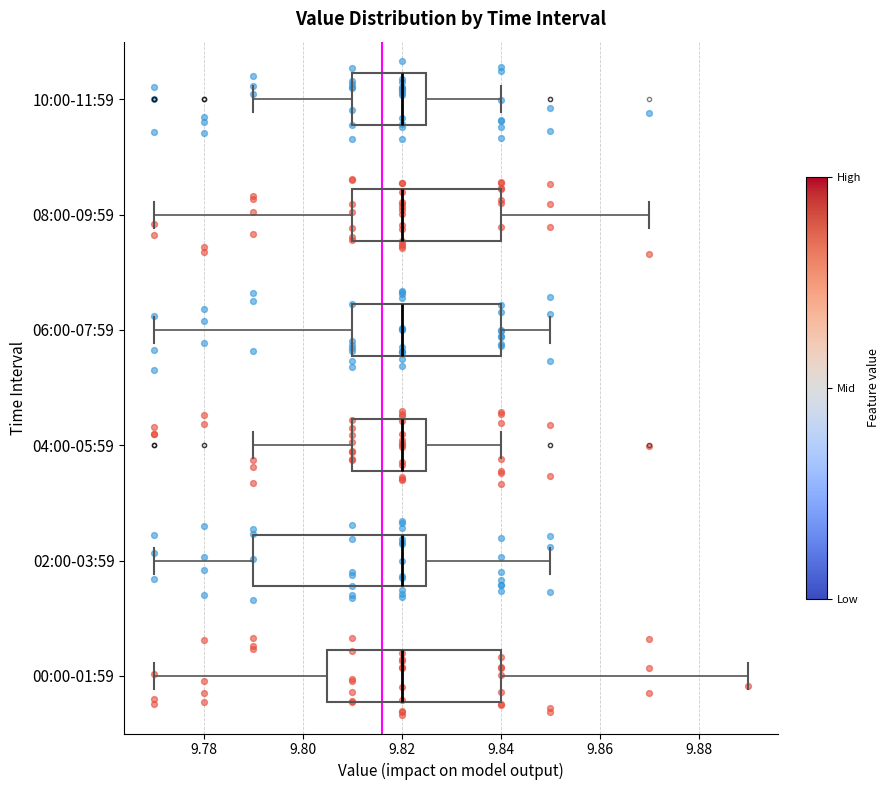

Reading bottom to top, transcribe this box plot: for each box, give where its median line is, the range the box spans, and where its two whiskers end, as read against the x-axis. The values are not printed on the chart, so give them approximately, as read against the axis.

00:00-01:59: median 9.820, box 9.806 to 9.840, whiskers 9.770 to 9.890
02:00-03:59: median 9.820, box 9.790 to 9.826, whiskers 9.770 to 9.850
04:00-05:59: median 9.820, box 9.810 to 9.826, whiskers 9.790 to 9.840
06:00-07:59: median 9.820, box 9.810 to 9.840, whiskers 9.770 to 9.850
08:00-09:59: median 9.820, box 9.810 to 9.840, whiskers 9.770 to 9.870
10:00-11:59: median 9.820, box 9.810 to 9.826, whiskers 9.790 to 9.840